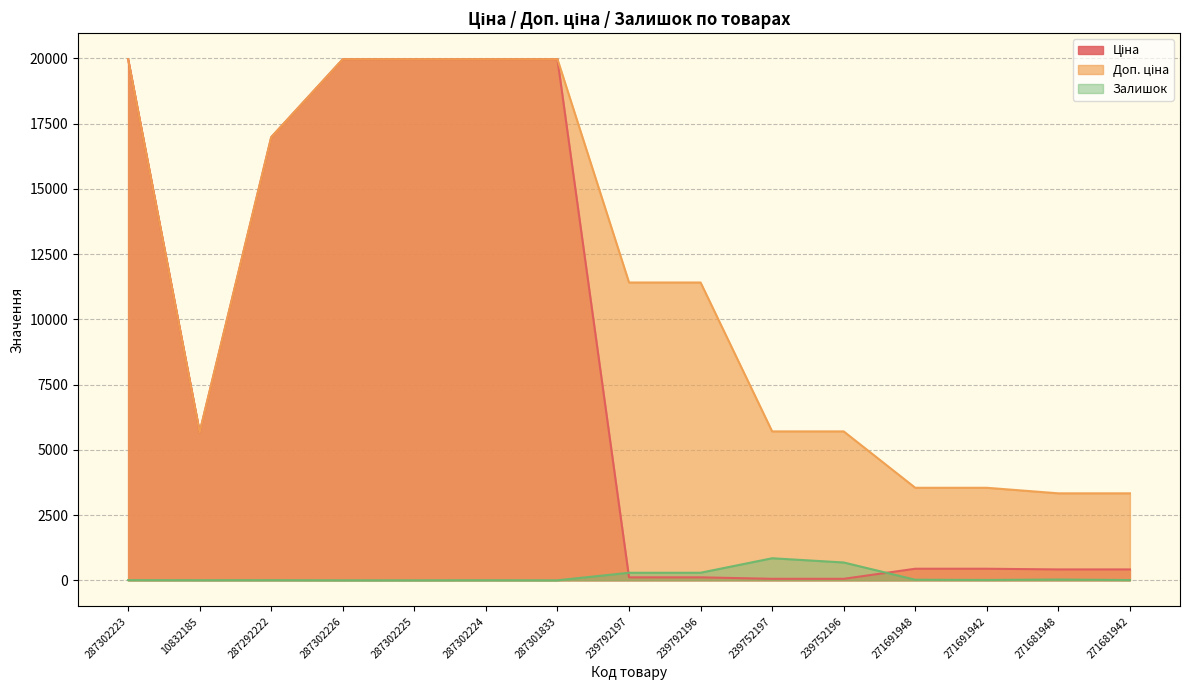

Which series has the largest range (max minus min)?

Ціна